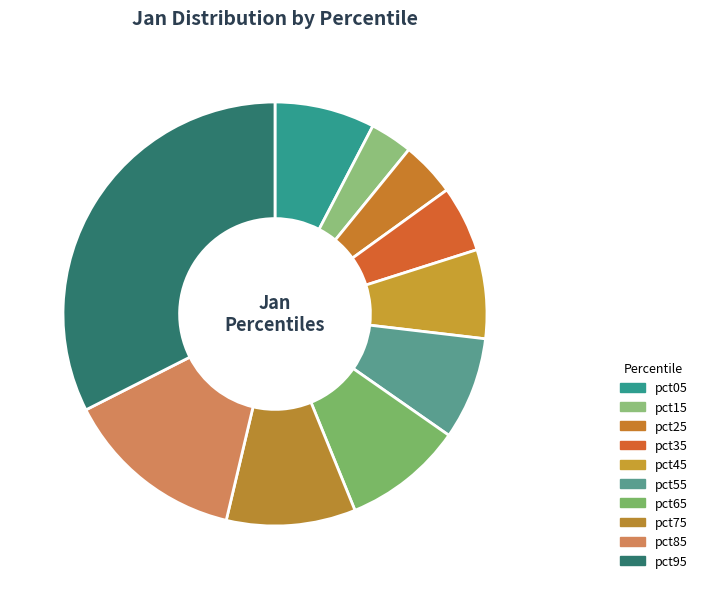

True or false: pct55 accounts for 17% of the total.

False